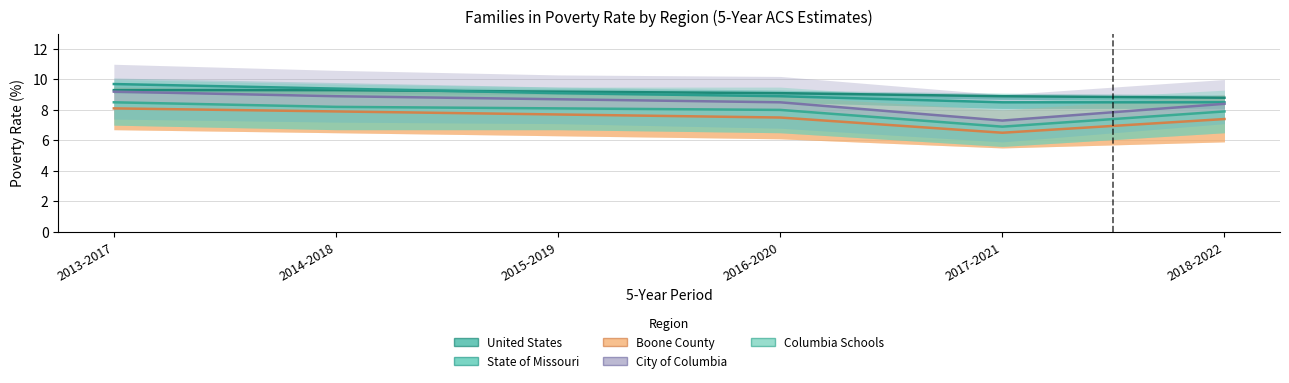

How many lines are shown in the chart?

5